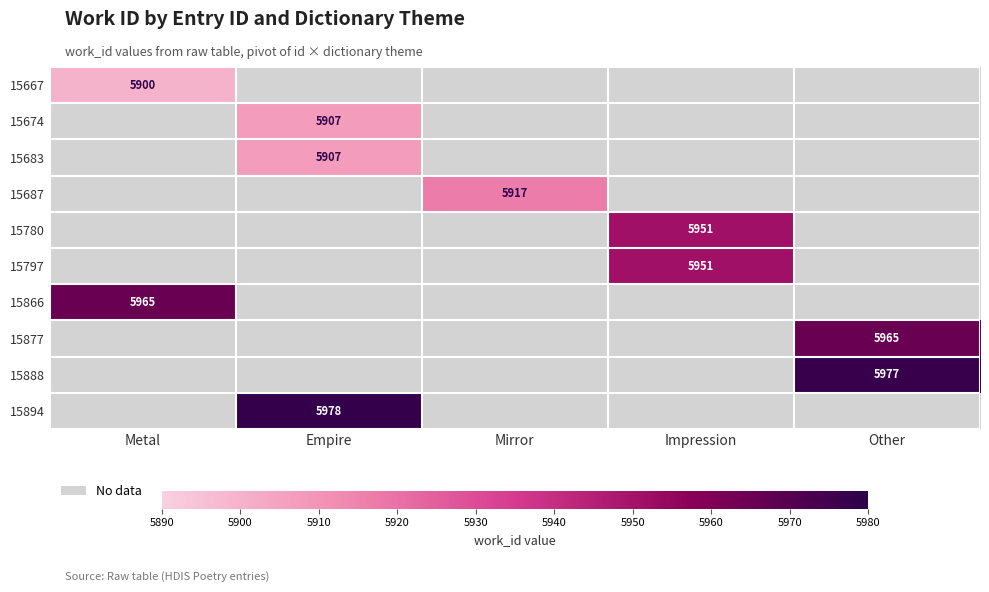

Count the number of categories in the chart.

5